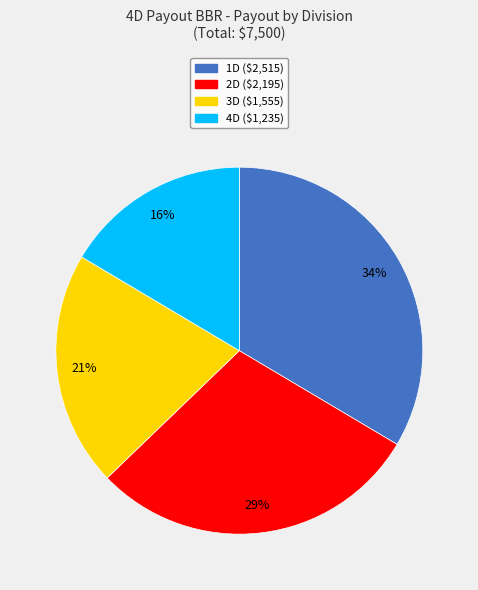

The 2D slice represents 43% of the pie. True or false?

False